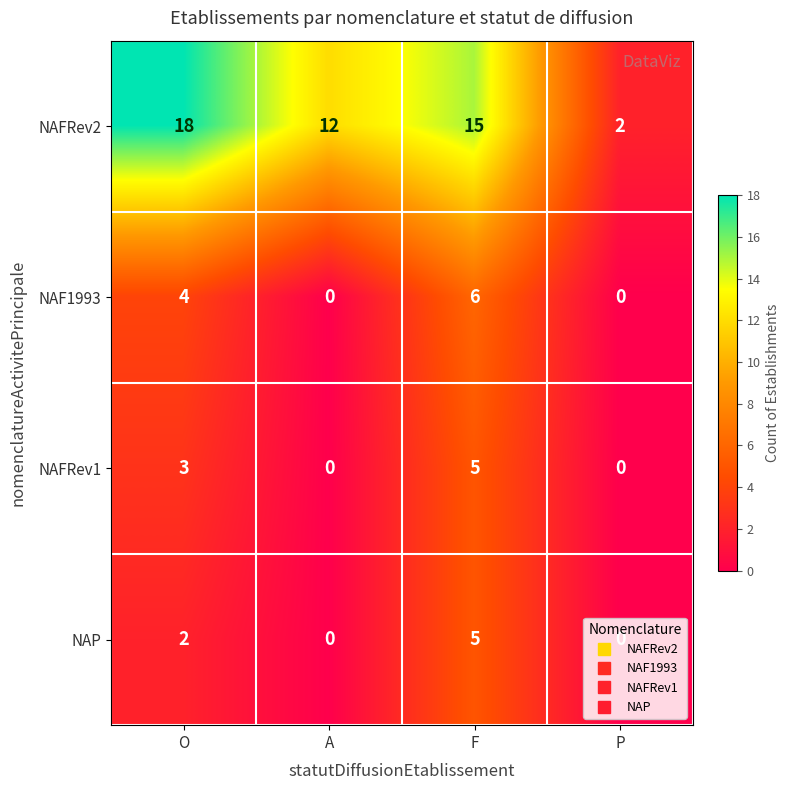

What is the sum of all NAFRev2 values?

47